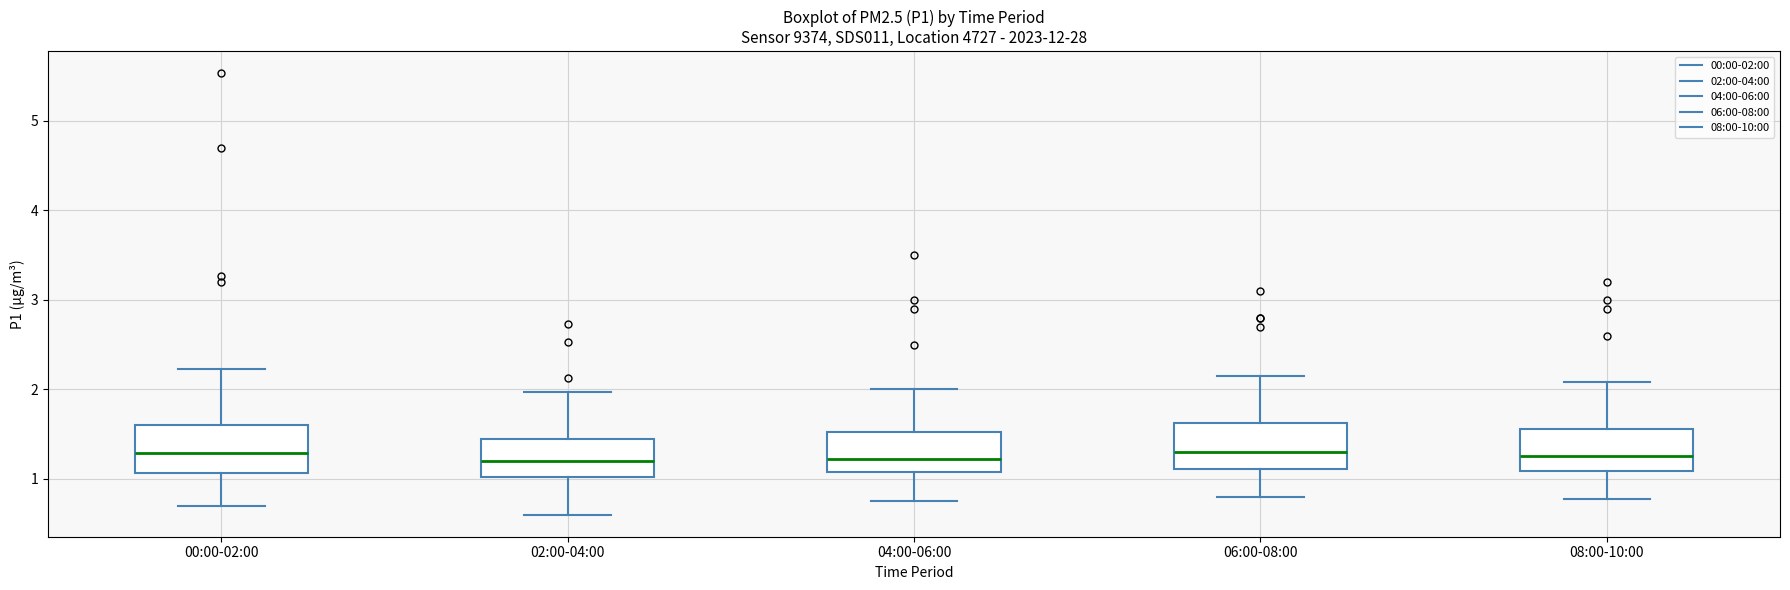

Where does the median line of the box for 02:00-04:00 sit on the y-axis? The values are not printed on the chart, so give them approximately, as read against the axis.

1.2